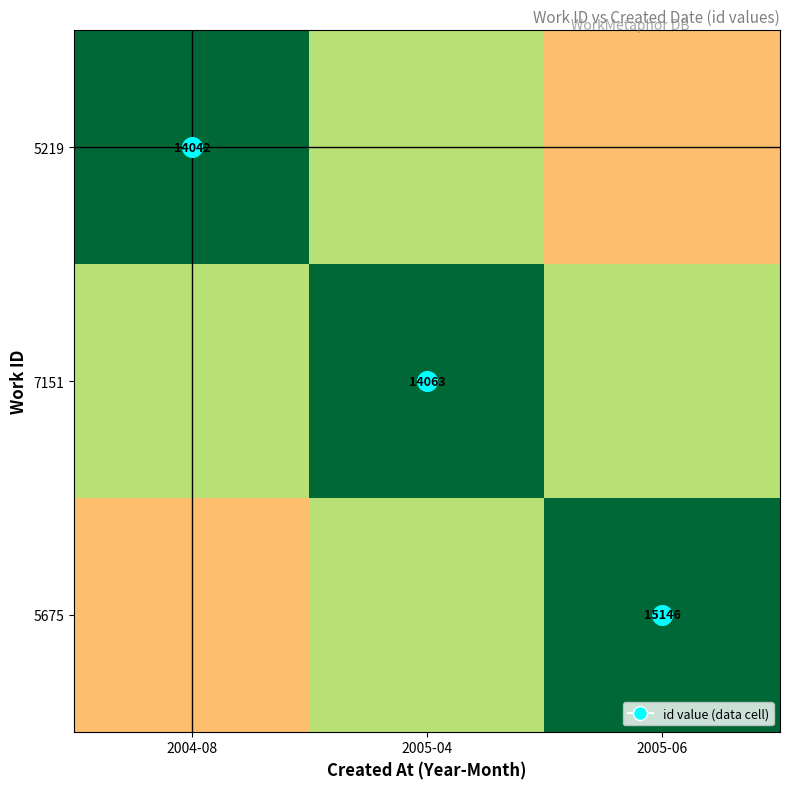

Is the value of 5675 at 2004-08 greater than the value of 5219 at 2005-04?

No